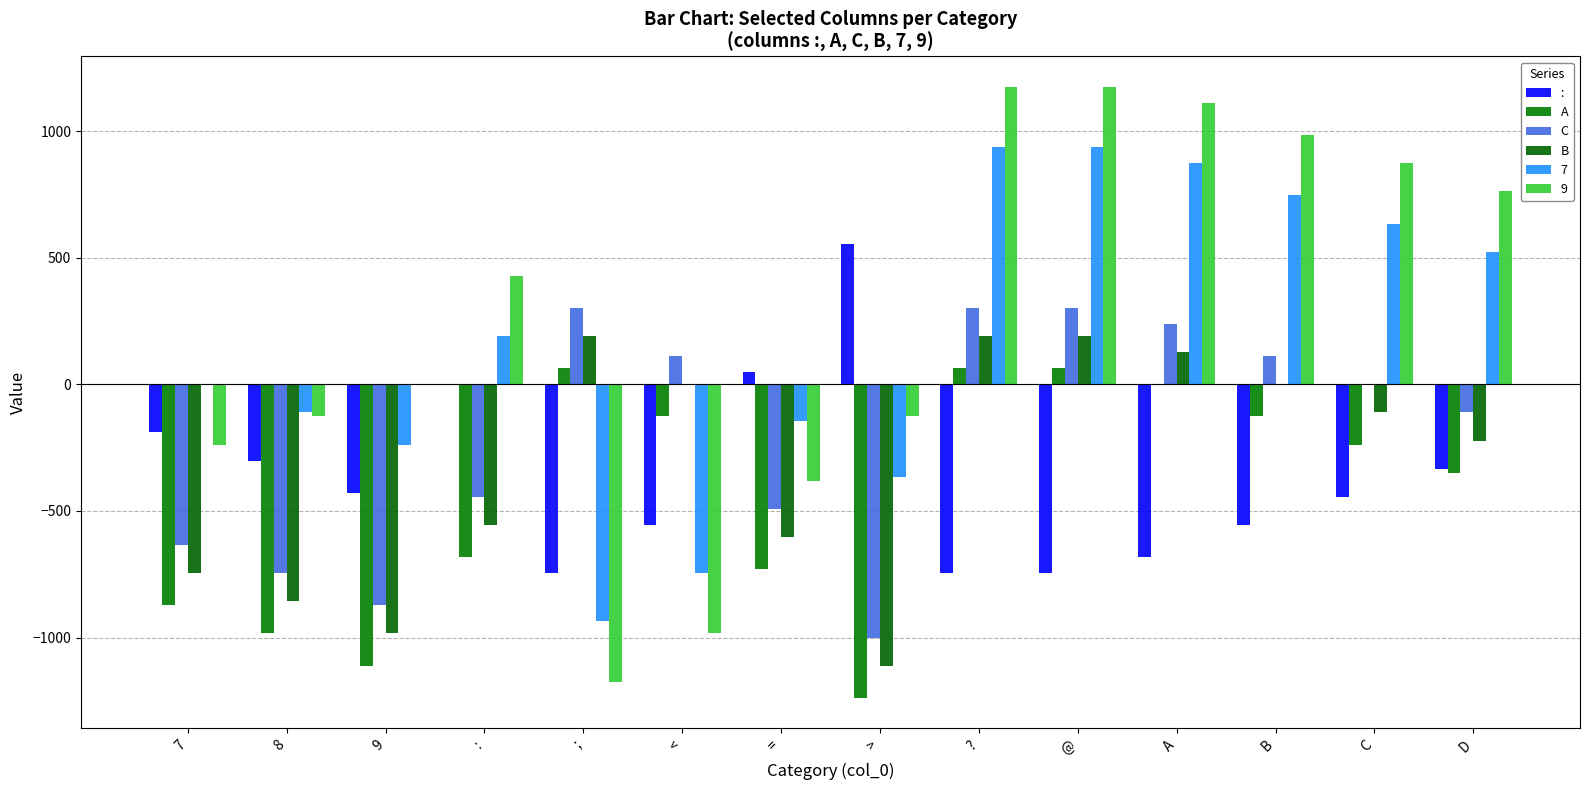

How many groups of bars are there?

14